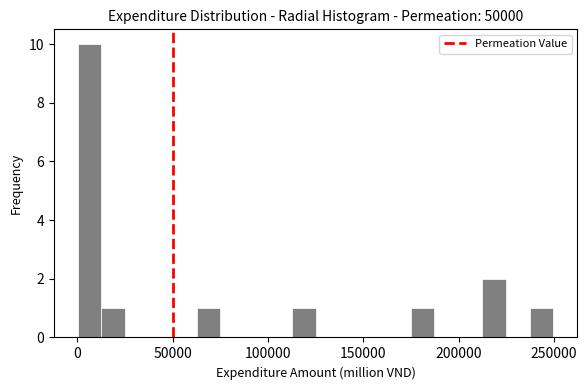

Around what value on the x-axis is the tallest bar? Give the approximate position of its centre, as read against the axis.

5000